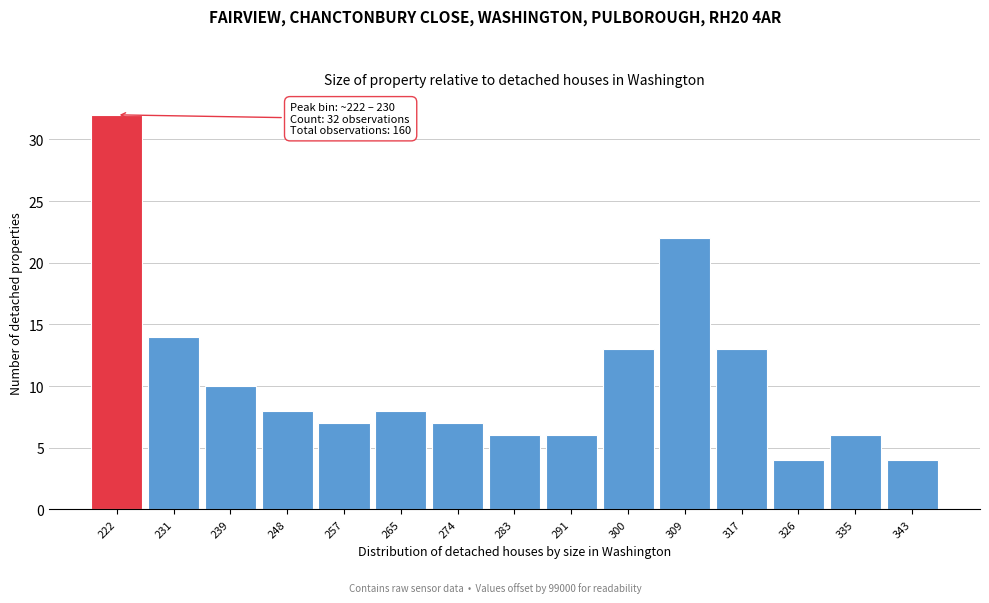

Reading left to right, what are all the values shown in this chart?

222=32	231=14	239=10	248=8	257=7	265=8	274=7	283=6	291=6	300=13	309=22	317=13	326=4	335=6	343=4